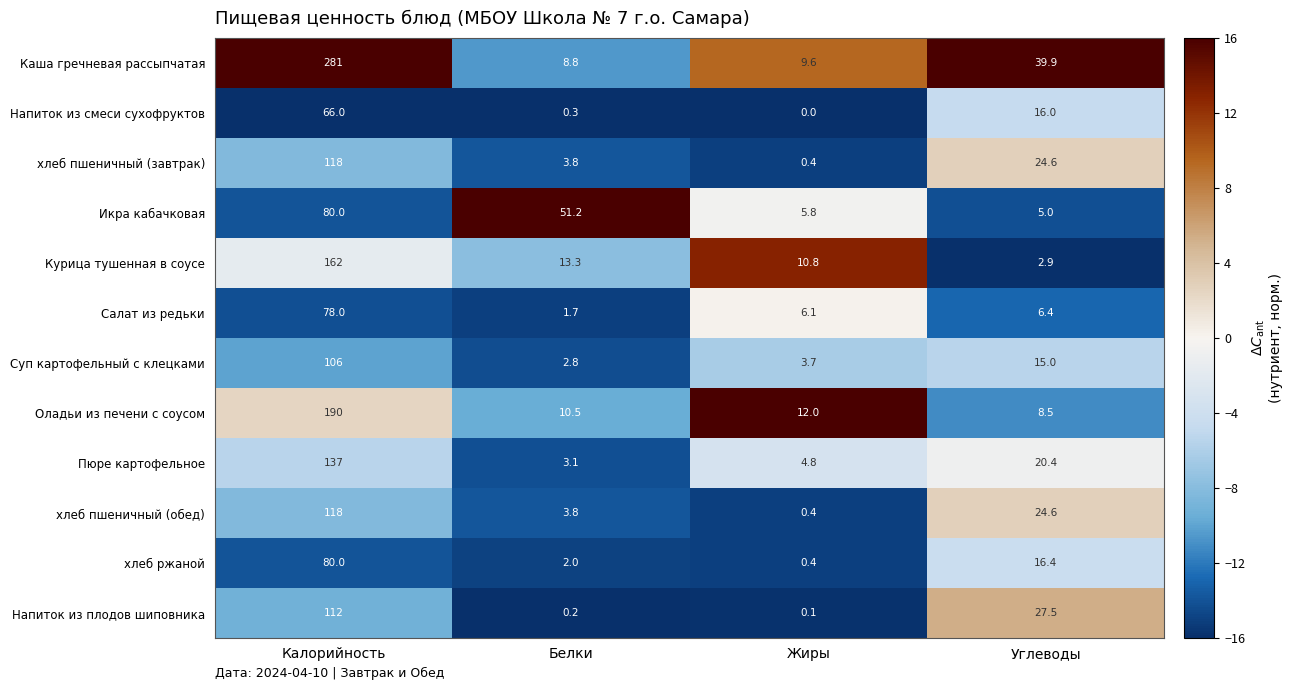

Rank the categories by Салат из редьки value from lowest to highest.

Белки, Жиры, Углеводы, Калорийность